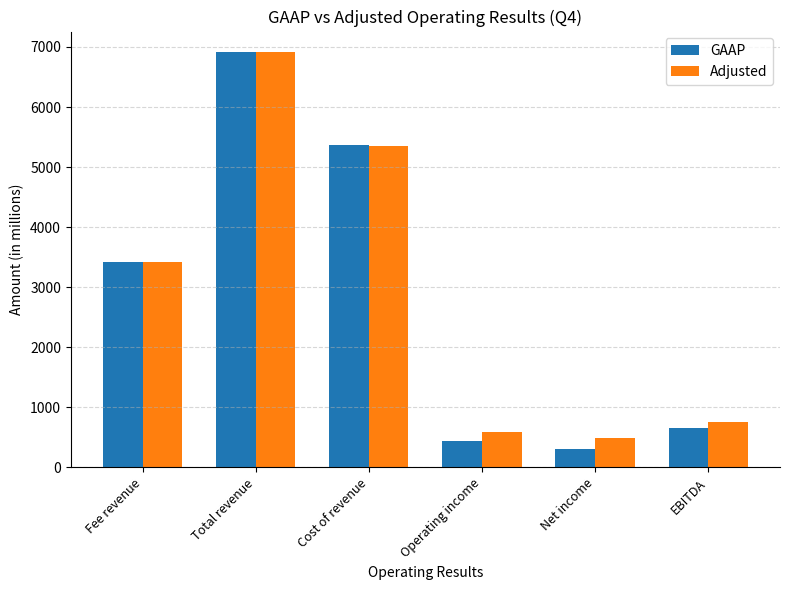

What is the label of the 6th bar from the right?

Fee revenue